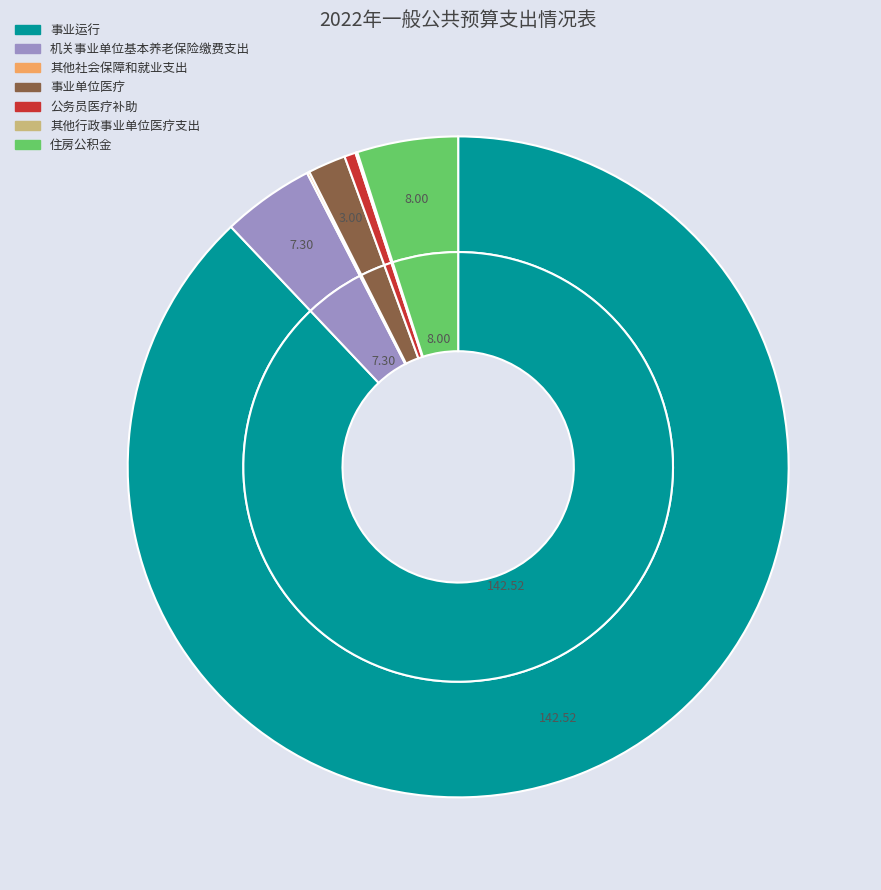

Do 事业运行 and 事业单位医疗 together represent more than half of the pie?

Yes